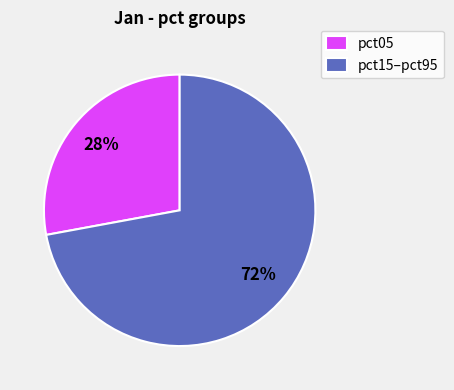

Is there any slice that represents more than half of the pie?

Yes